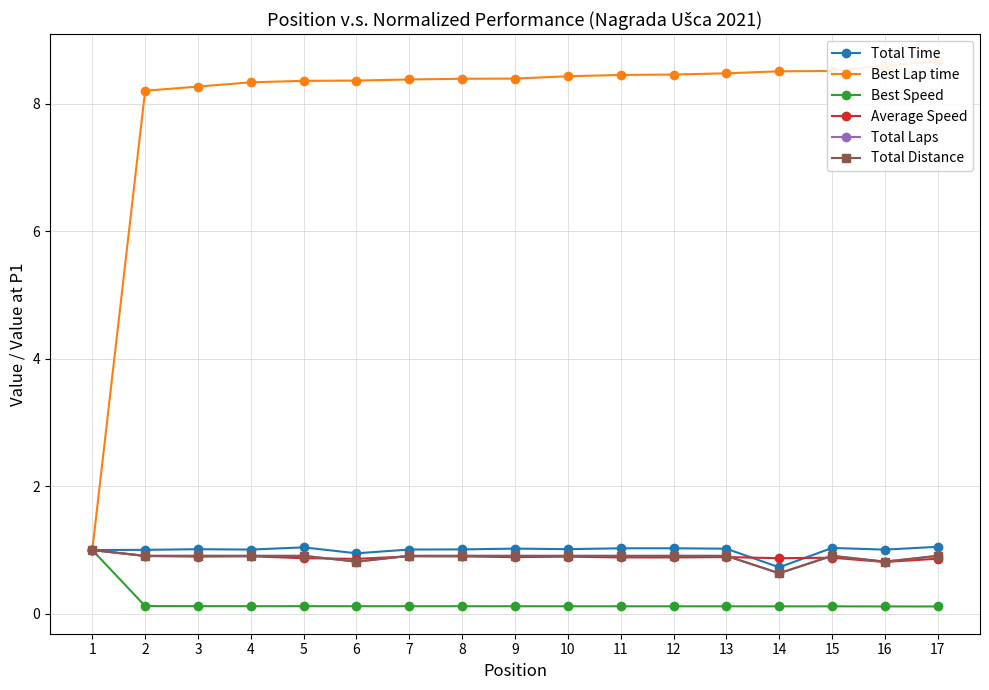

What is the minimum value for Best Lap time?

1.0